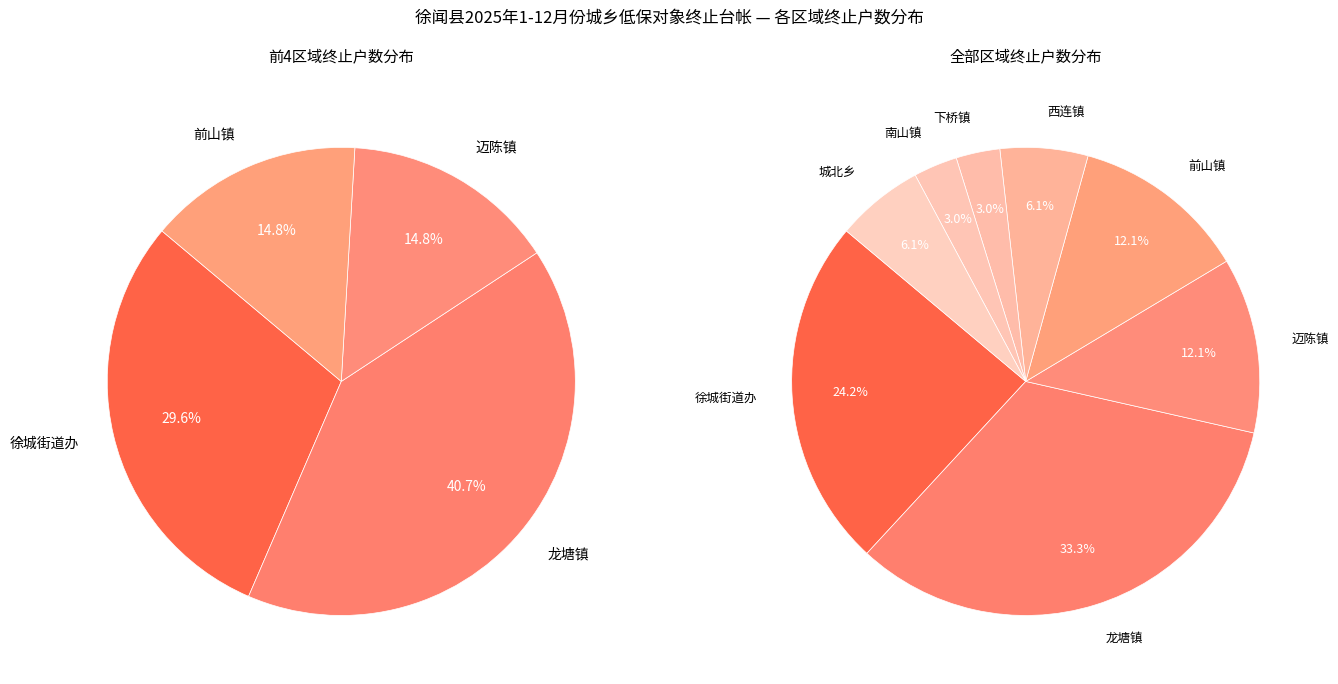

Combined, do 下桥镇 and 迈陈镇 account for over 50%?

No